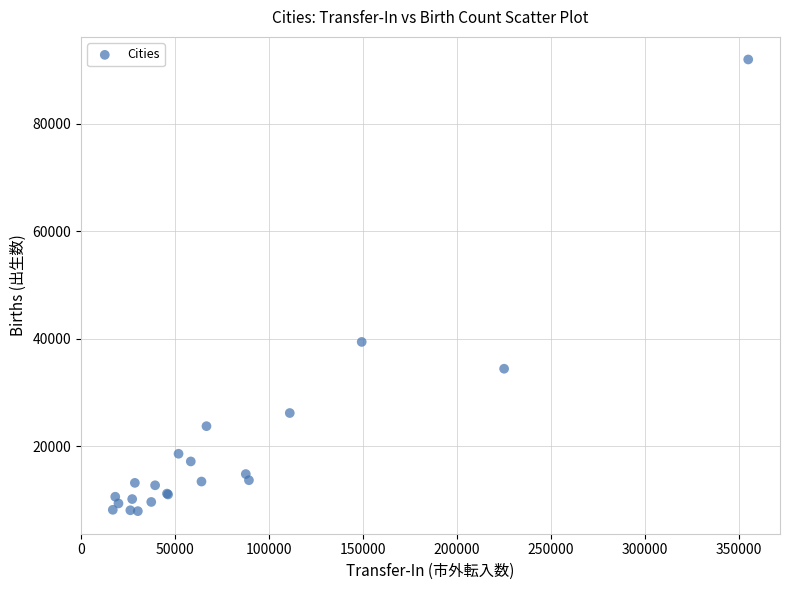

What Y value in the scatter plot is closest to 49974?

39446